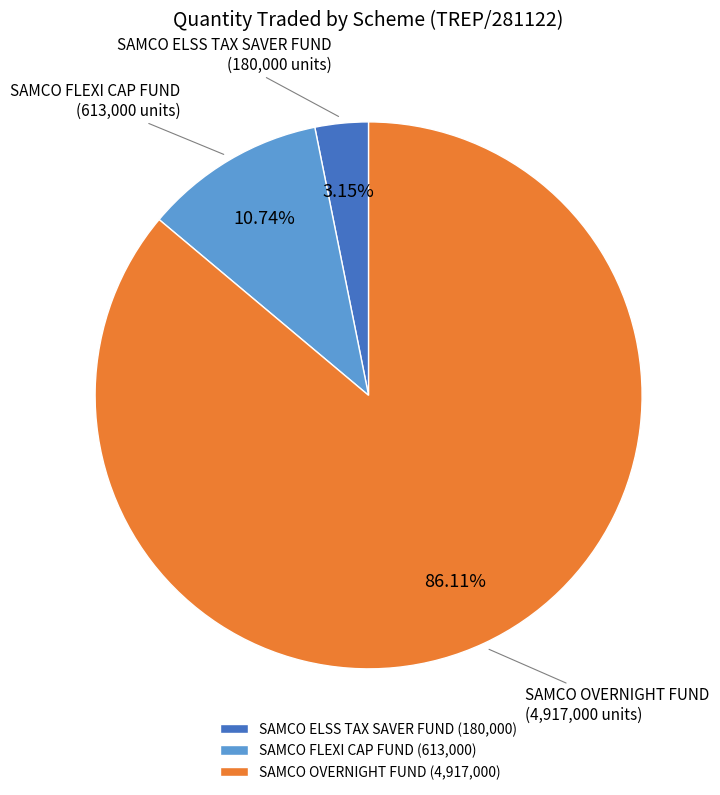

Combined, do SAMCO OVERNIGHT FUND and SAMCO FLEXI CAP FUND account for over 50%?

Yes